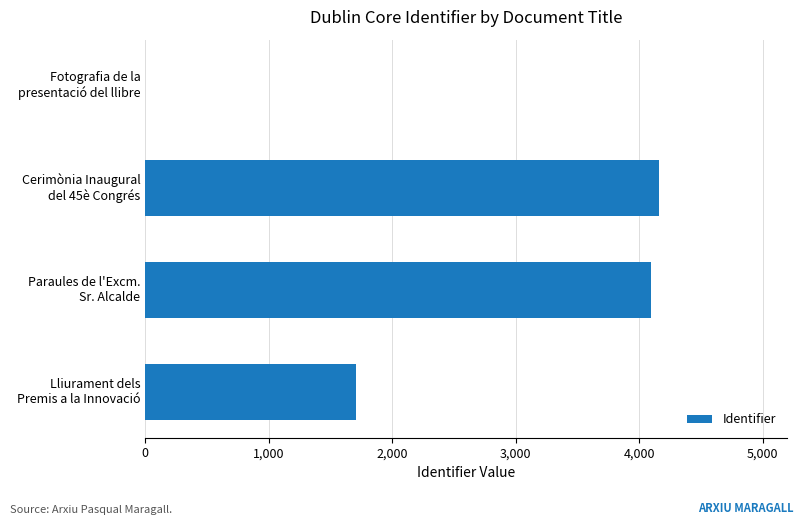

How many data points does each series have?

4